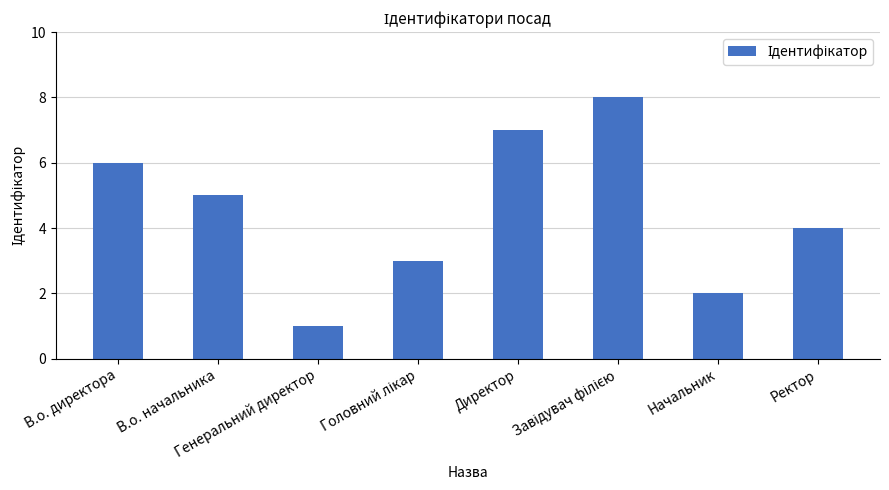

What is the difference between the second highest and second lowest values?

5